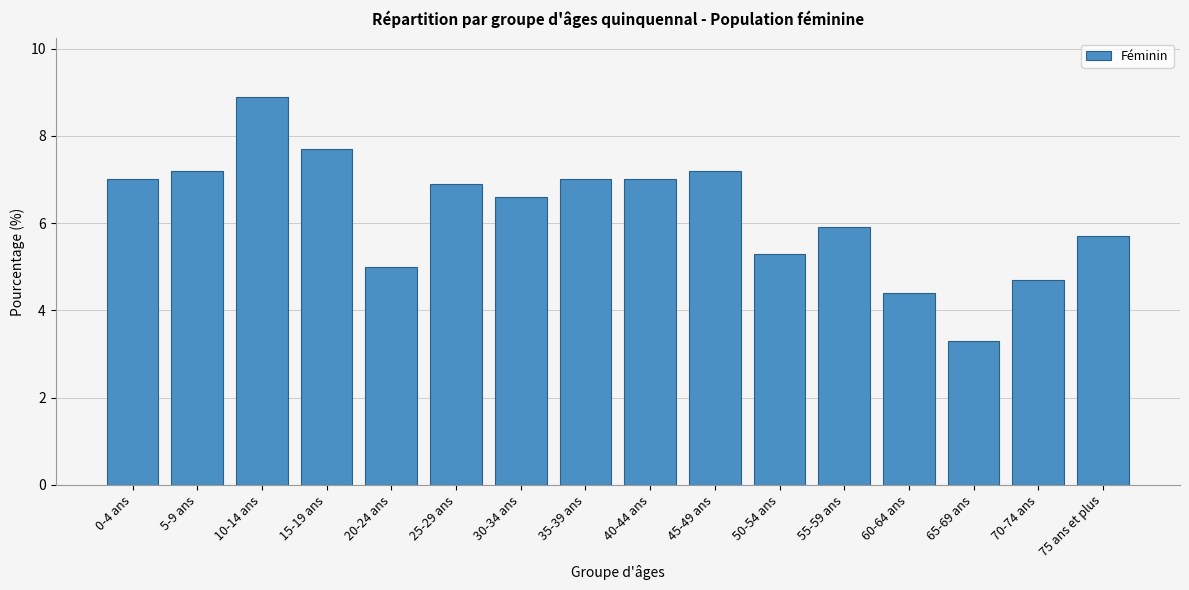

Reading left to right, extract all data points from this chart.

7.0	7.2	8.9	7.7	5.0	6.9	6.6	7.0	7.0	7.2	5.3	5.9	4.4	3.3	4.7	5.7